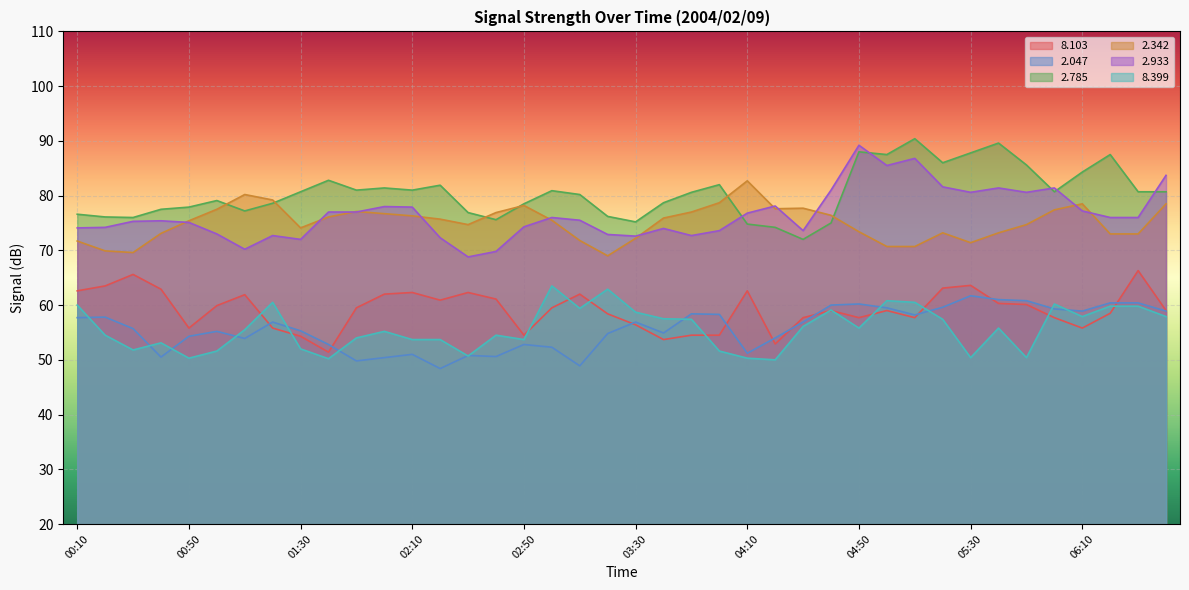

Is it true that   8.399 equals 58.7 at 03:30?

True